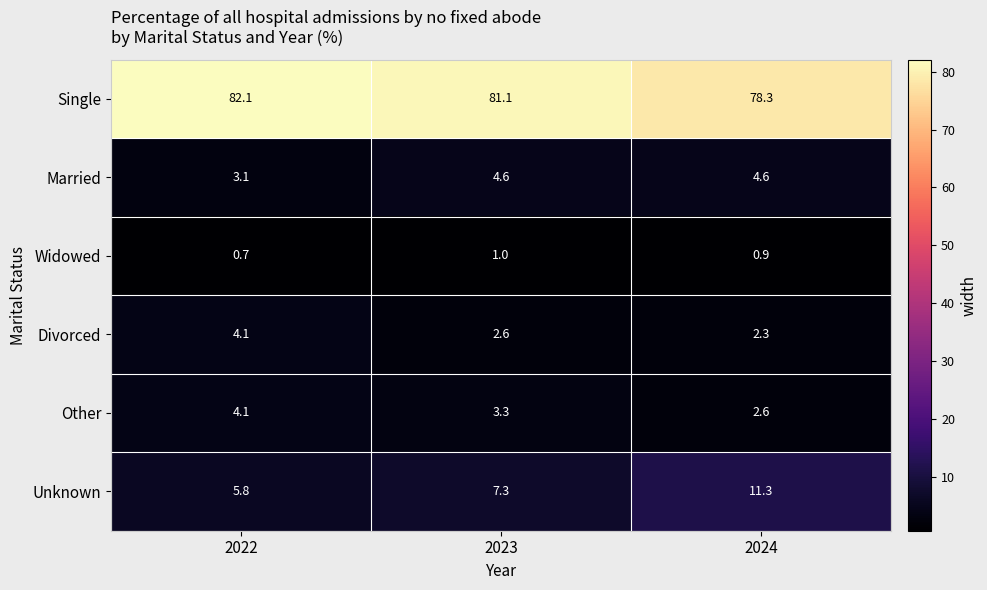

What is the difference between the highest and lowest values at 2023?

80.1